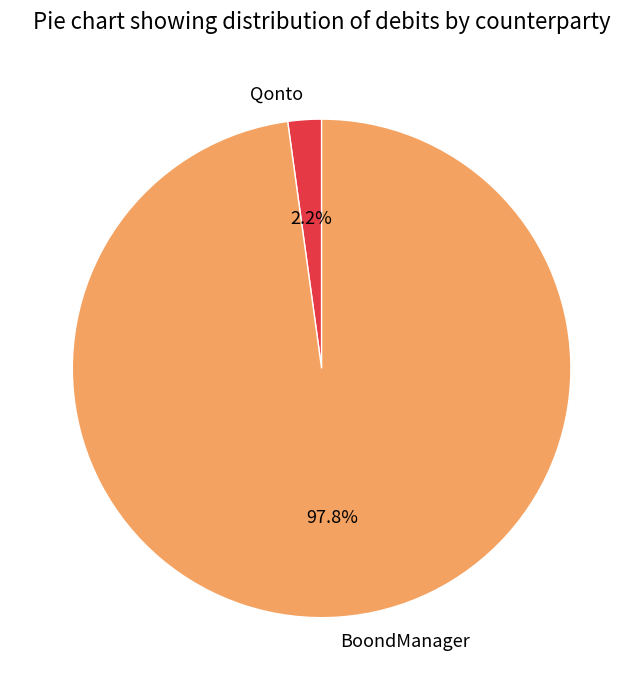

Is it true that BoondManager is 92% of the pie?

False